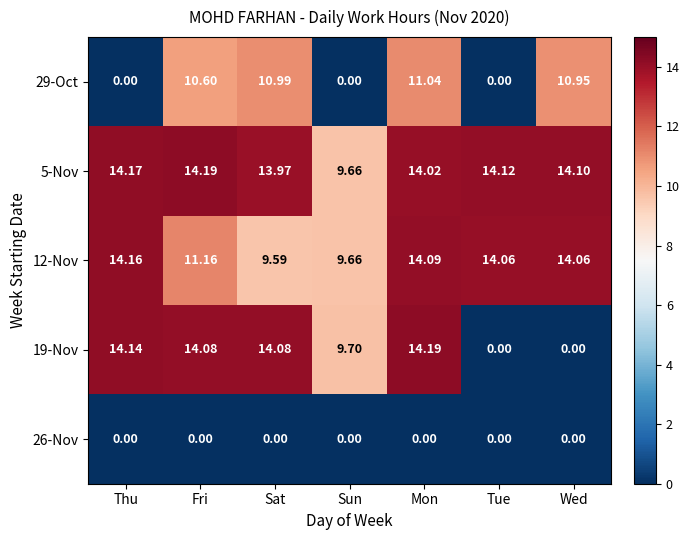

What is the difference between the highest and lowest values at Mon?

14.2